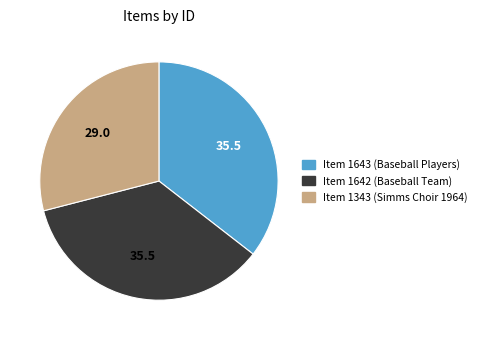

Between Item 1643 (Baseball Players) and Item 1343 (Simms Choir 1964), which is larger?

Item 1643 (Baseball Players)